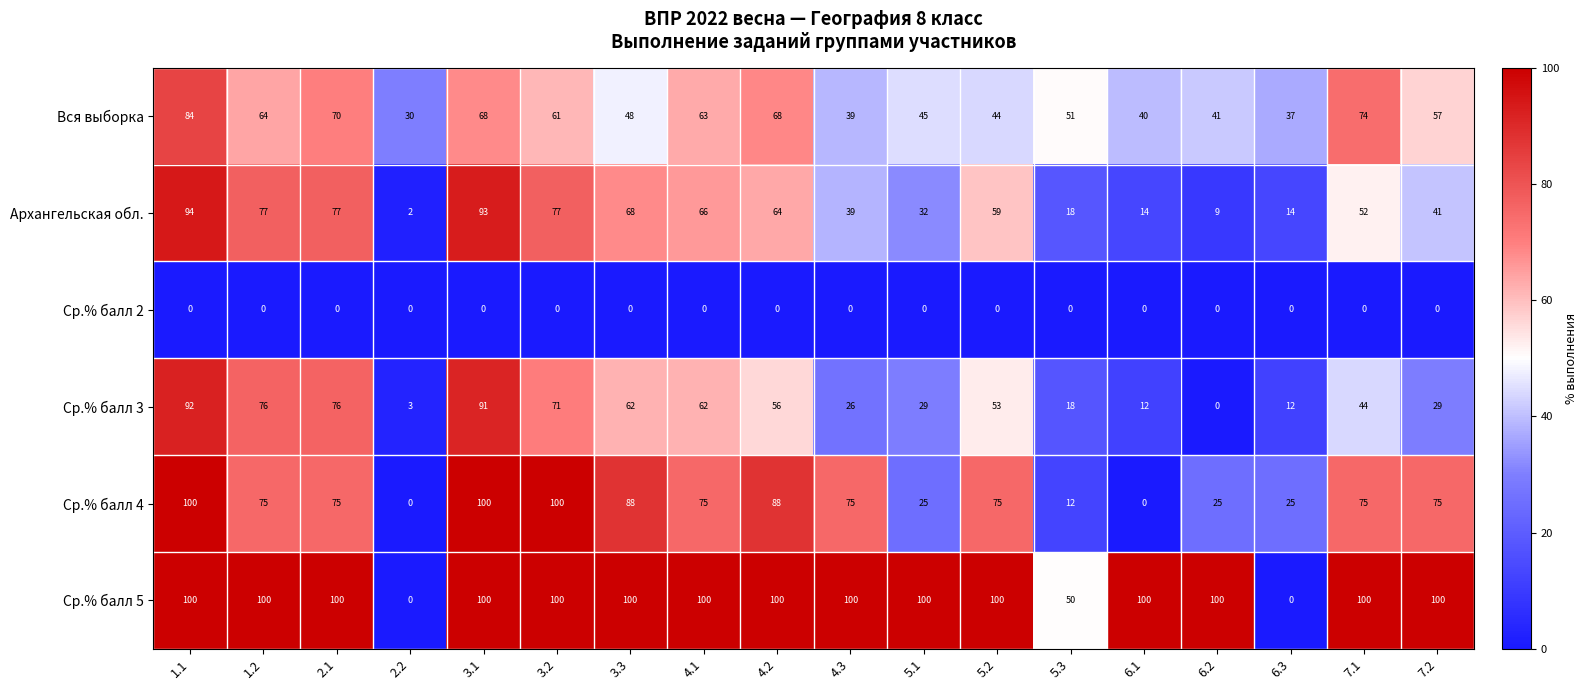

What is the difference between the highest and lowest values at 3.1?

100